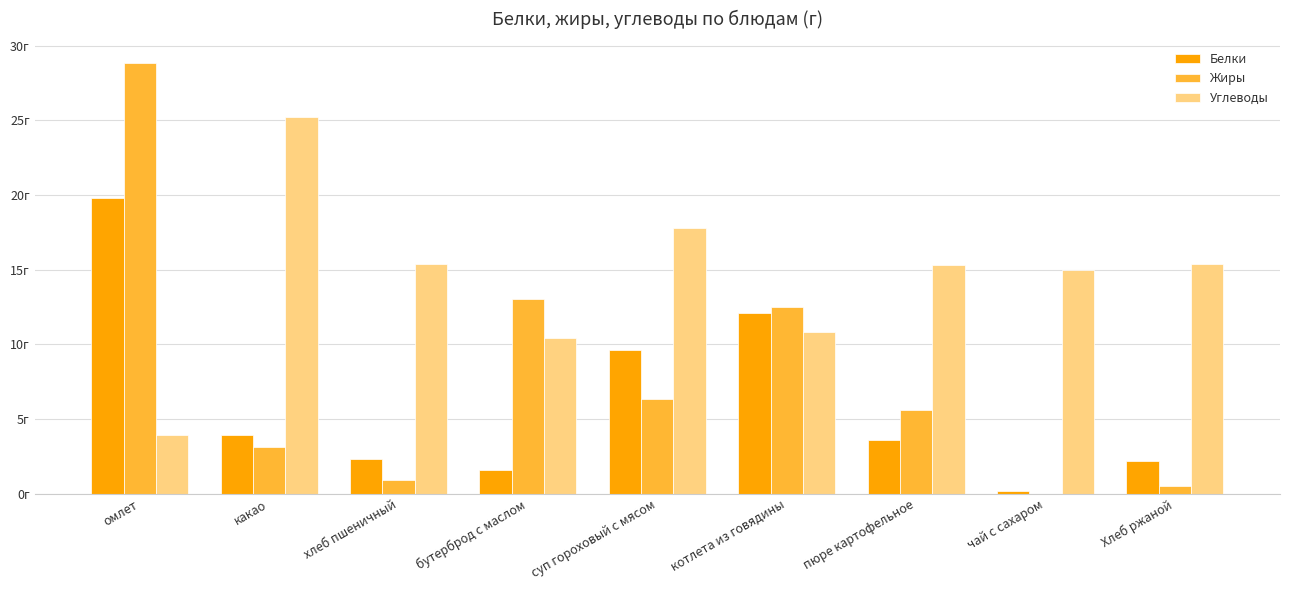

Which has a higher value, чай с сахаром or котлета из говядины?

котлета из говядины